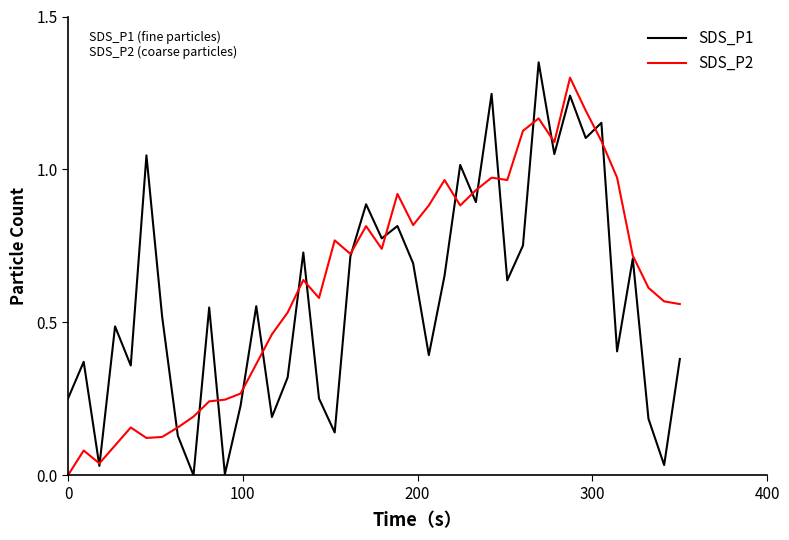

Does the chart have visible grid lines?

No